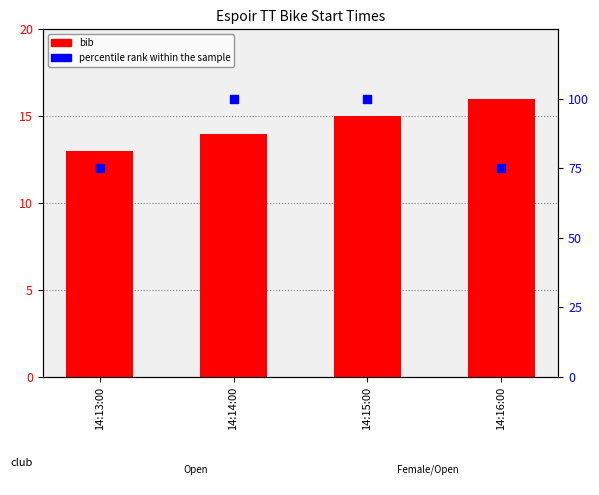

At which category is the sum across all series the highest?

14:15:00